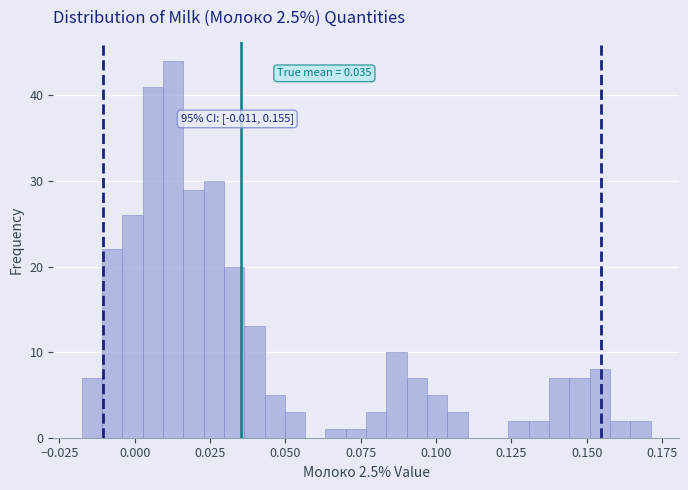

Around what value on the x-axis is the tallest bar? Give the approximate position of its centre, as read against the axis.

0.015